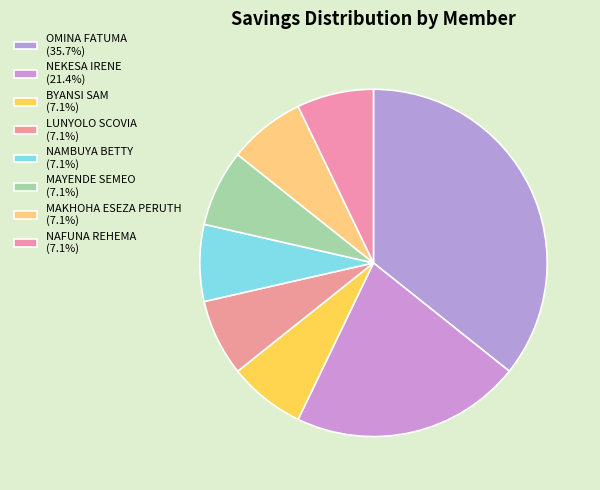

Count the number of slices in the pie.

8